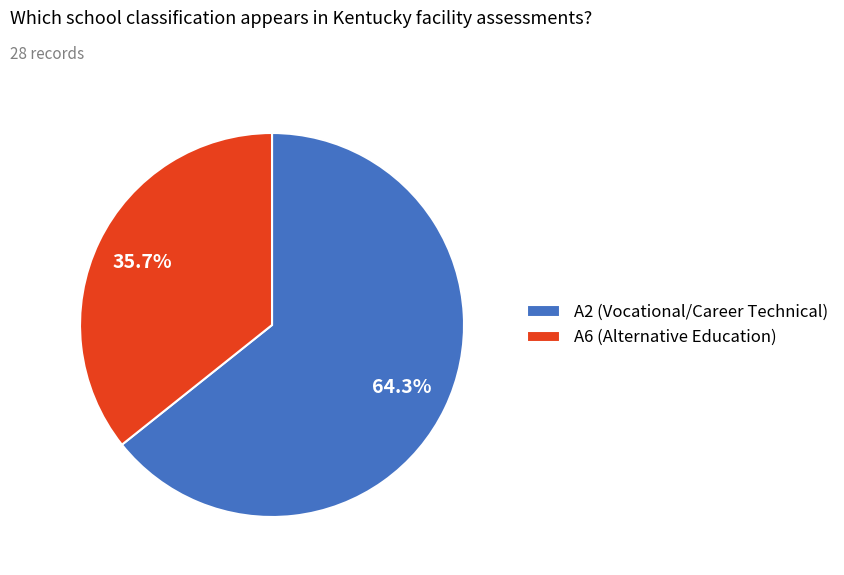

Is it true that A6 is 36% of the pie?

True